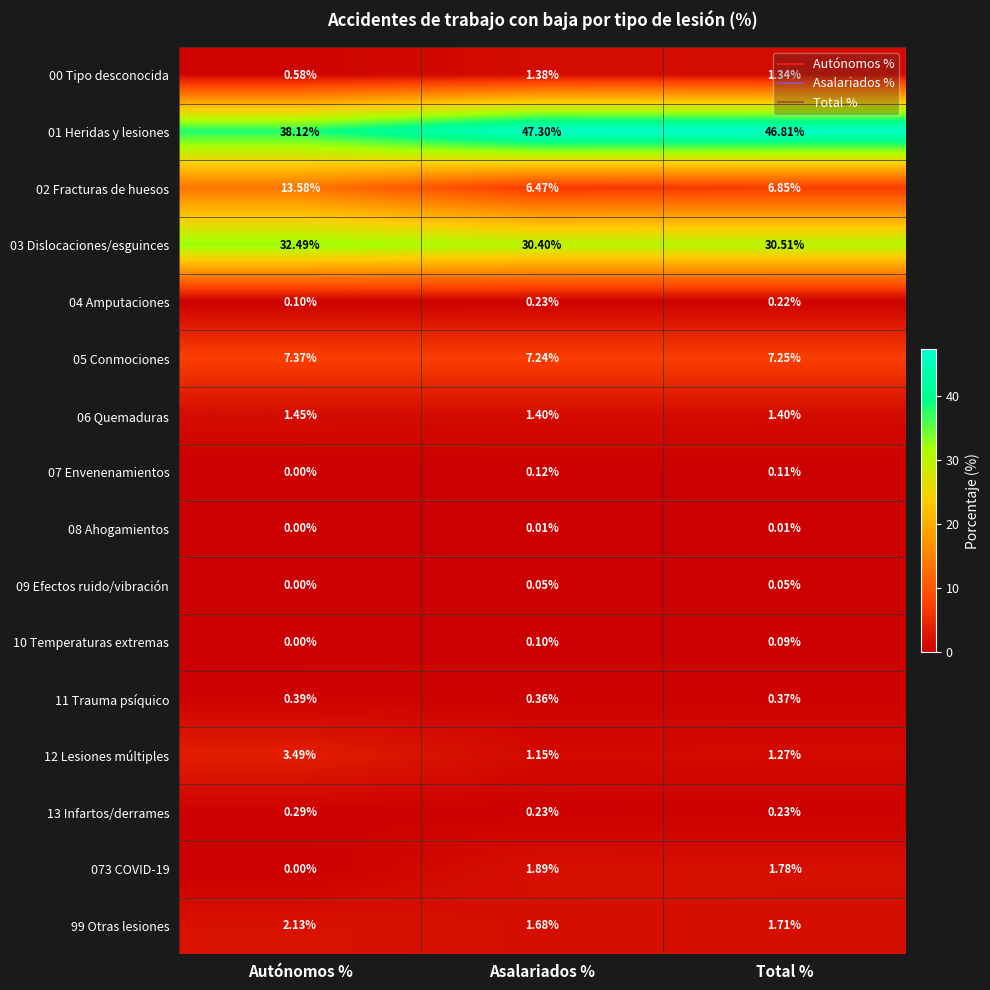

Which category has the lowest value in the 073 COVID-19 series?

Autónomos %